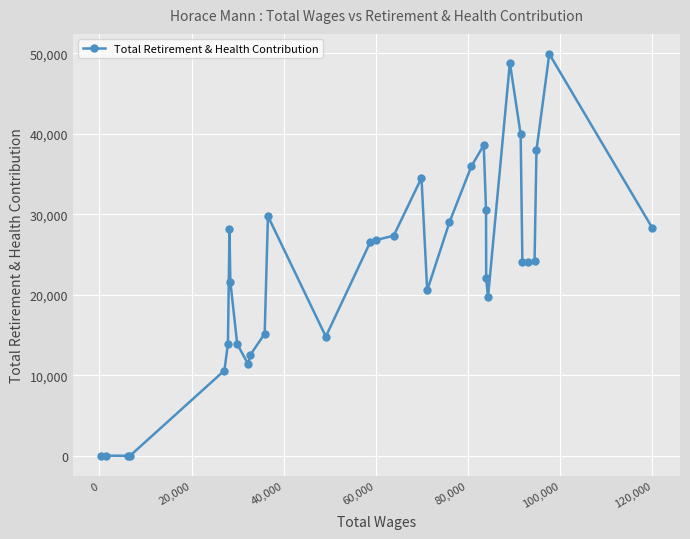

What is the sum of all values?

760561